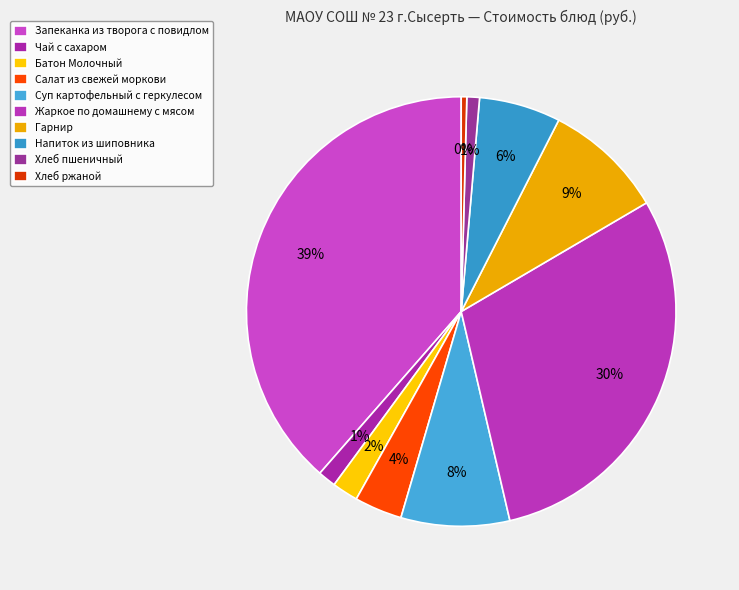

True or false: Суп картофельный с геркулесом accounts for 15% of the total.

False